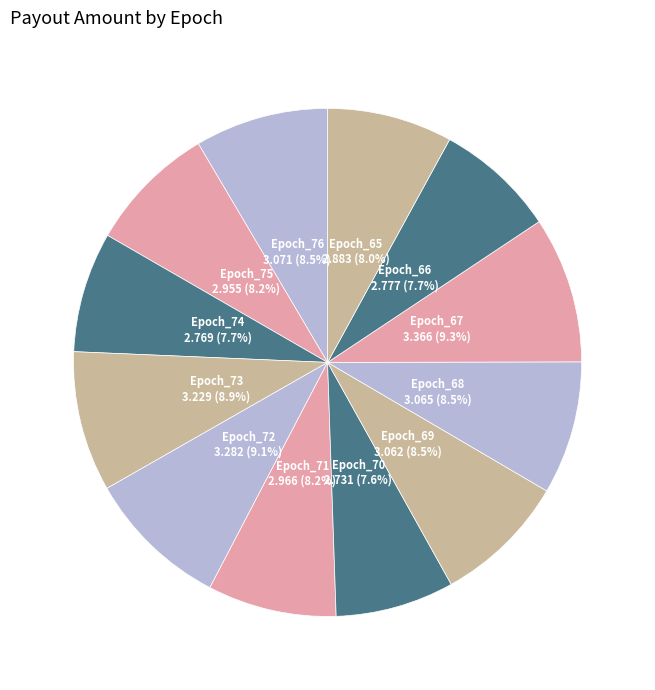

How many segments does this pie chart have?

12